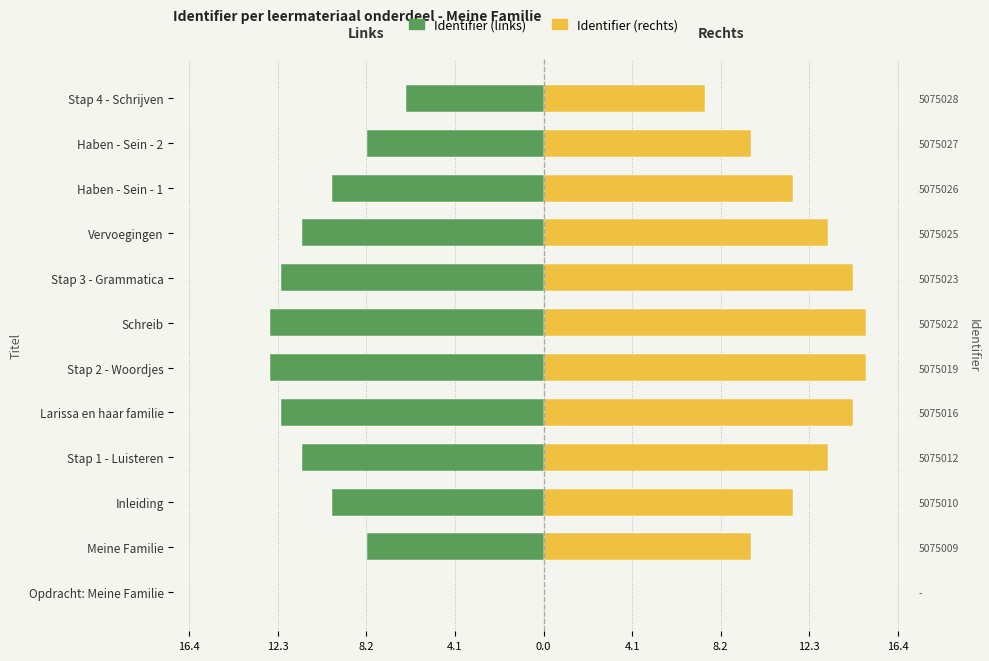

The Identifier (rechts) series shows 6.6 at Vervoegingen. True or false?

False